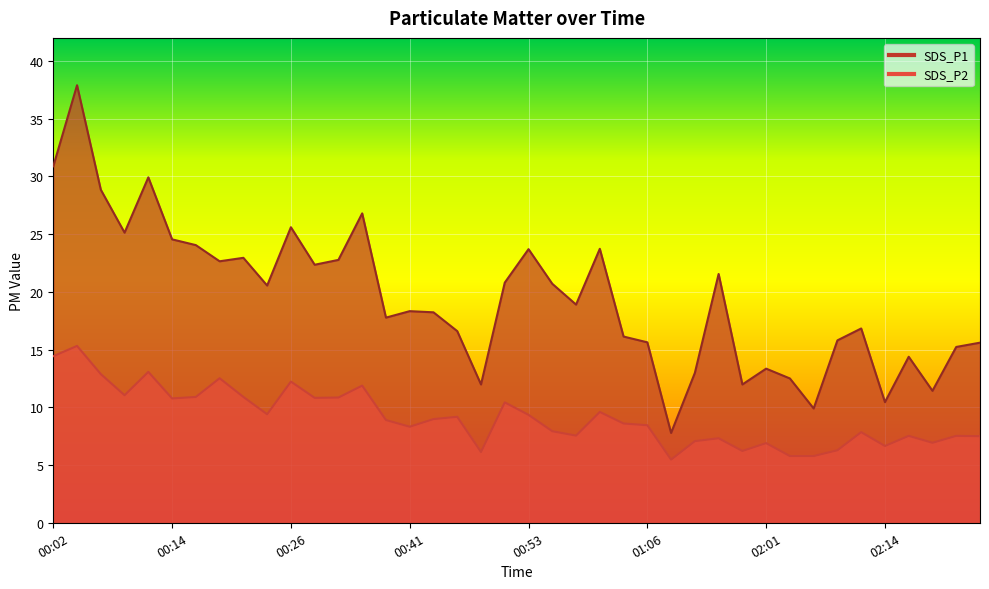

What is the difference between the SDS_P2 values at 02:24 and 00:36?

4.4